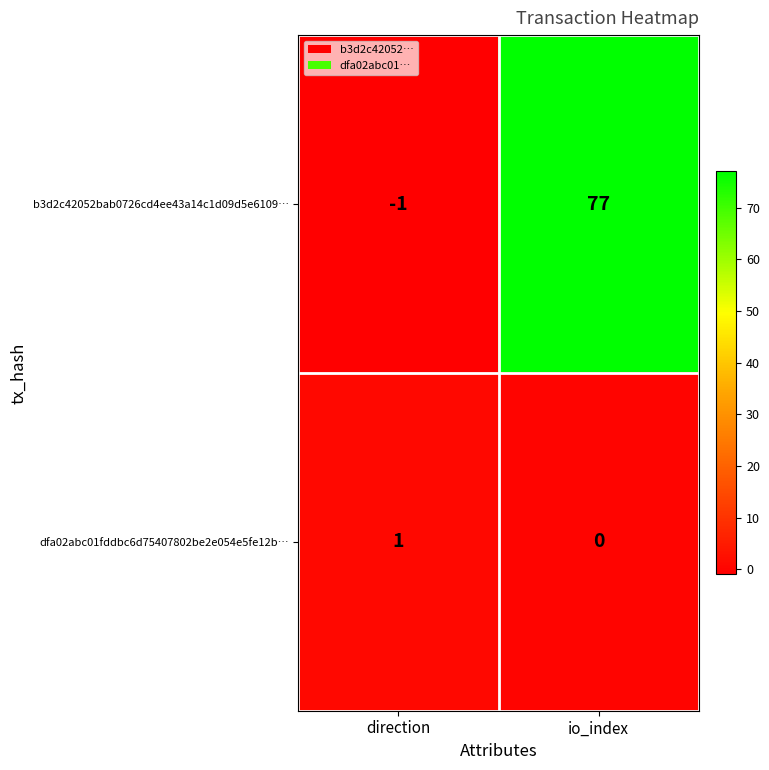

The value of dfa02abc01fddbc6d75407802be2e054e5fe12b… at io_index is 0. True or false?

True